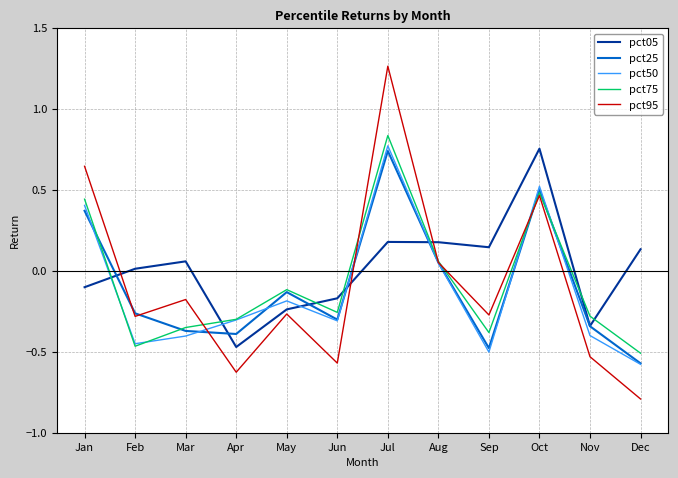

What are all the series names shown in the legend?

pct05, pct25, pct50, pct75, pct95